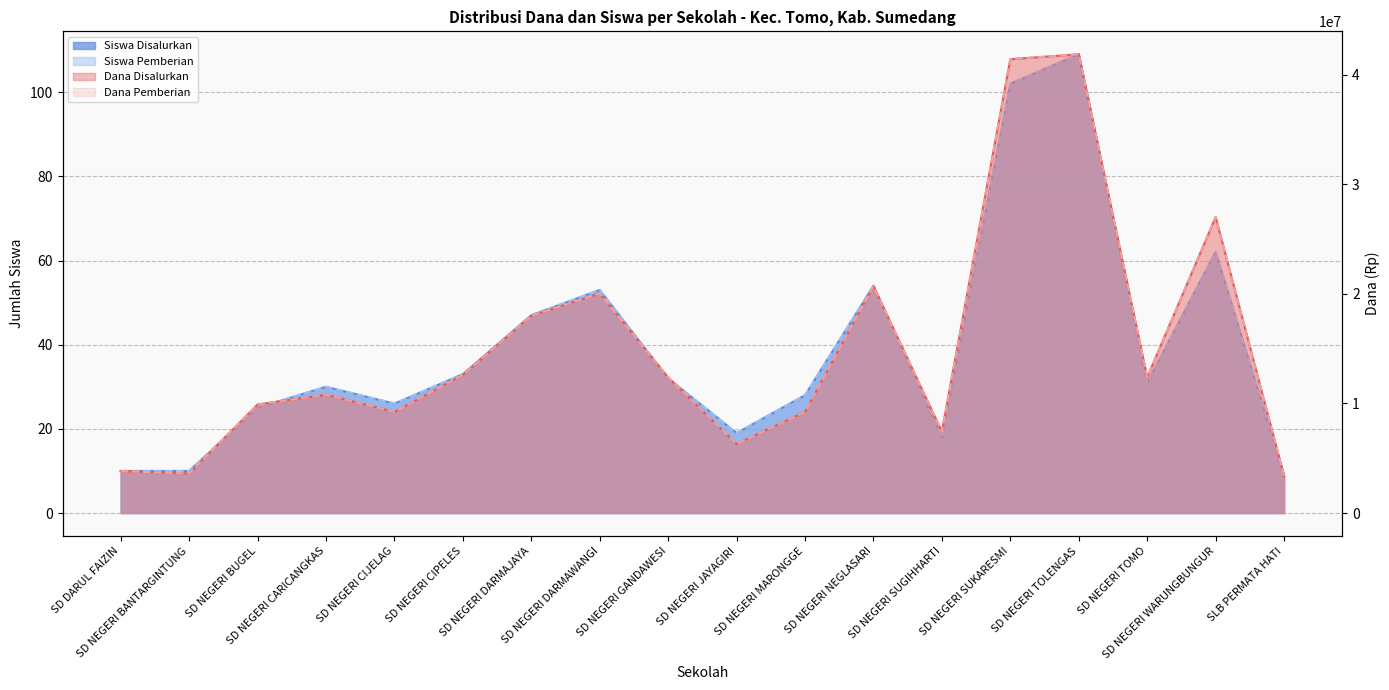

True or false: Siswa Disalurkan and Siswa Pemberian cross at least once.

False